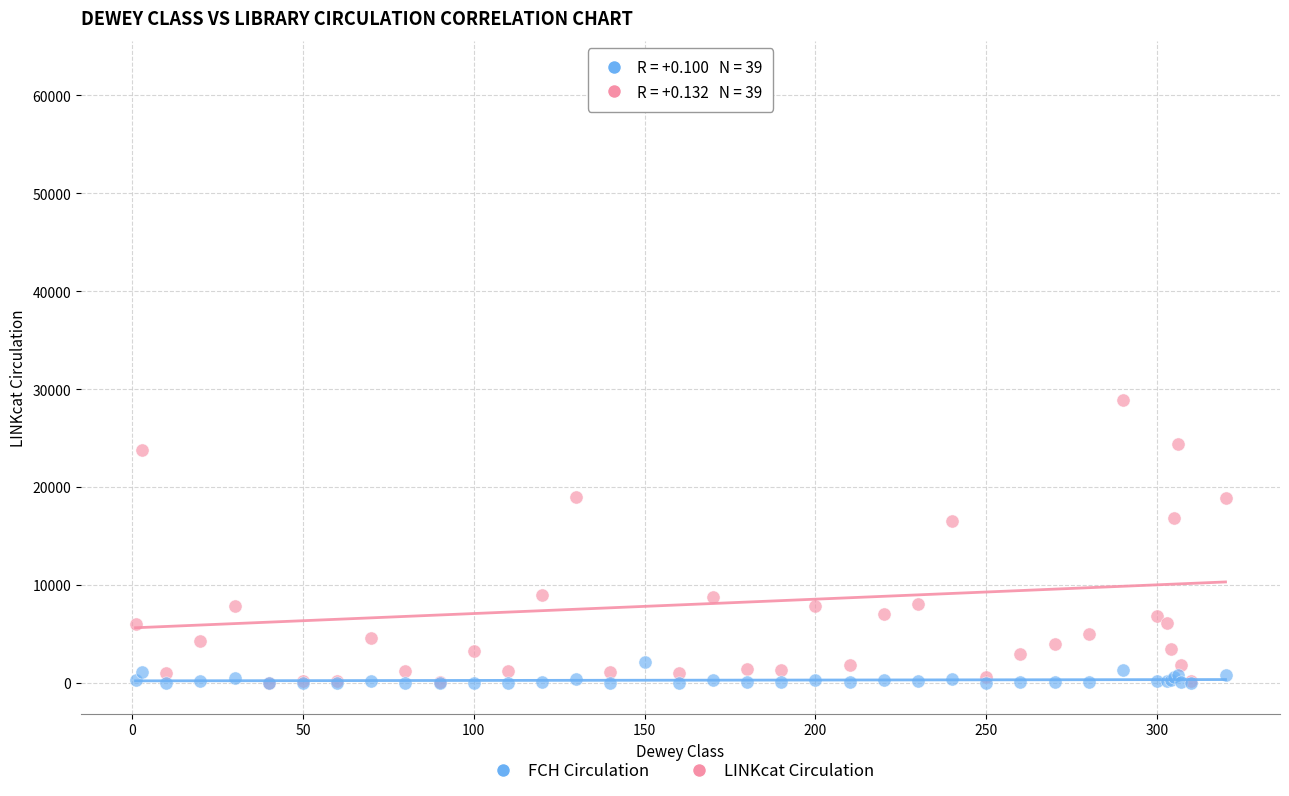

Which series contains the highest Y value?

LINKcat Circulation